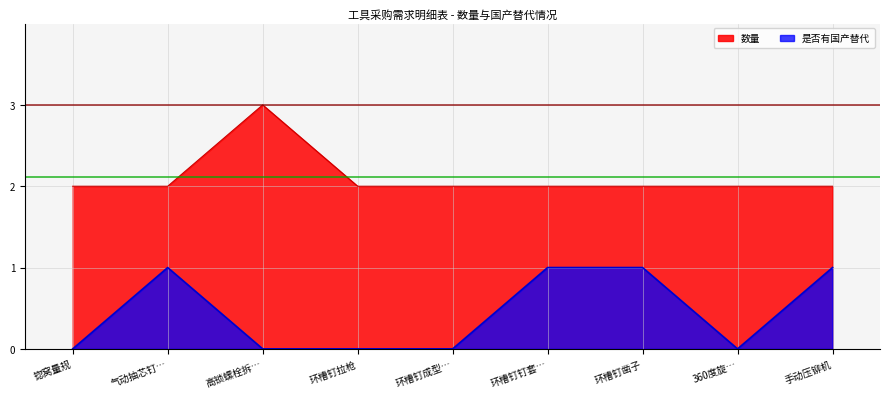

True or false: 是否有国产替代(1=有,0=未知) and 数量 cross at least once.

False